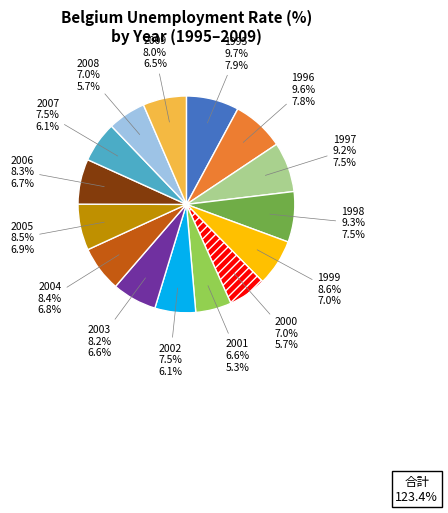

Which slice is the smallest?

2001